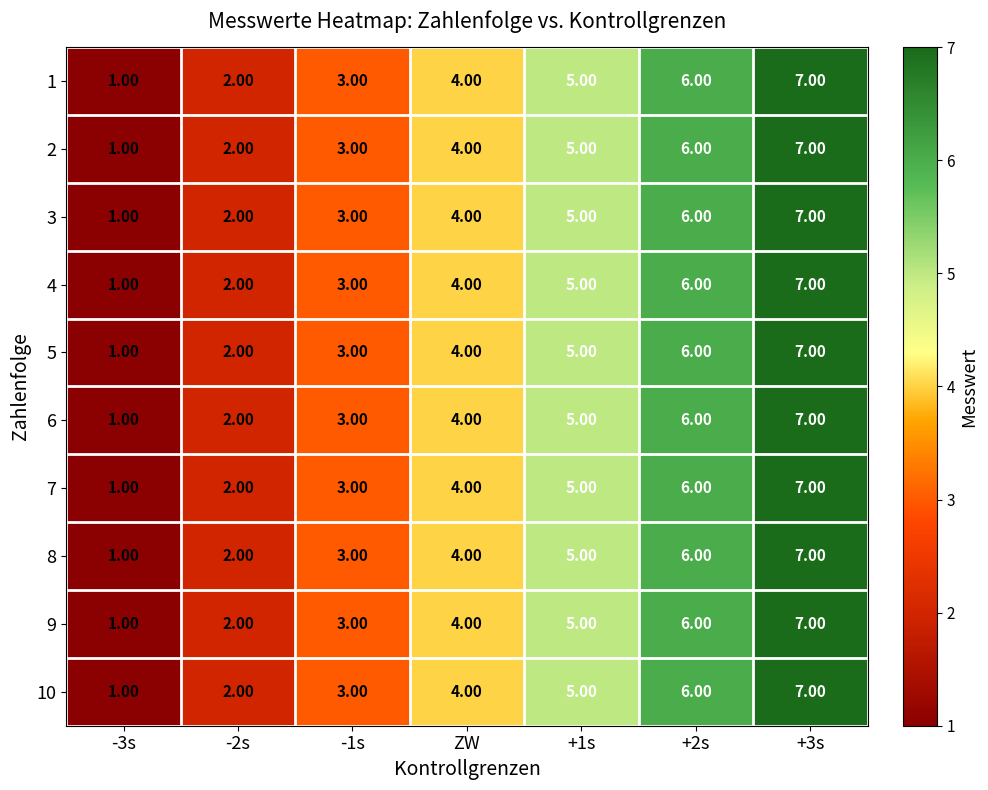

Rank the categories by 3 value from lowest to highest.

-3s, -2s, -1s, ZW, +1s, +2s, +3s